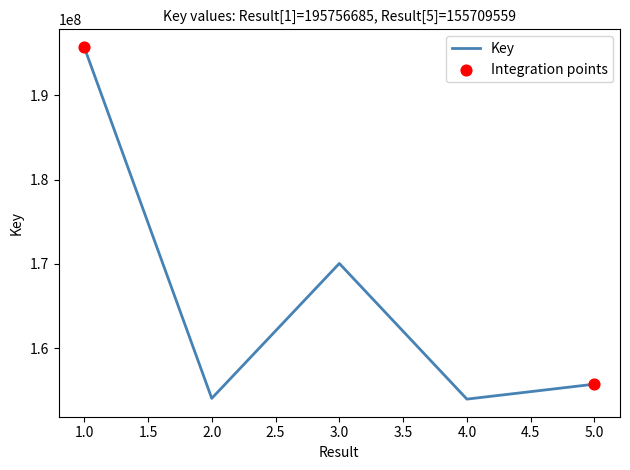

What is the change in value from 1.0 to 3.0?

-25712206